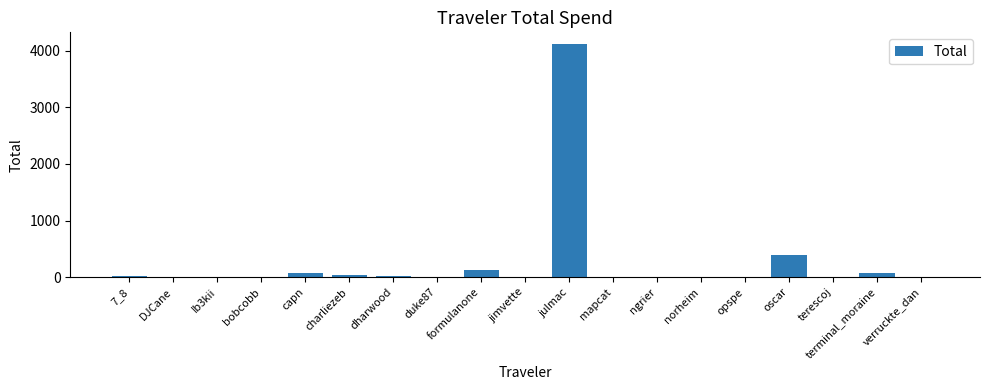

True or false: the data shows 10.7 at dharwood.

True